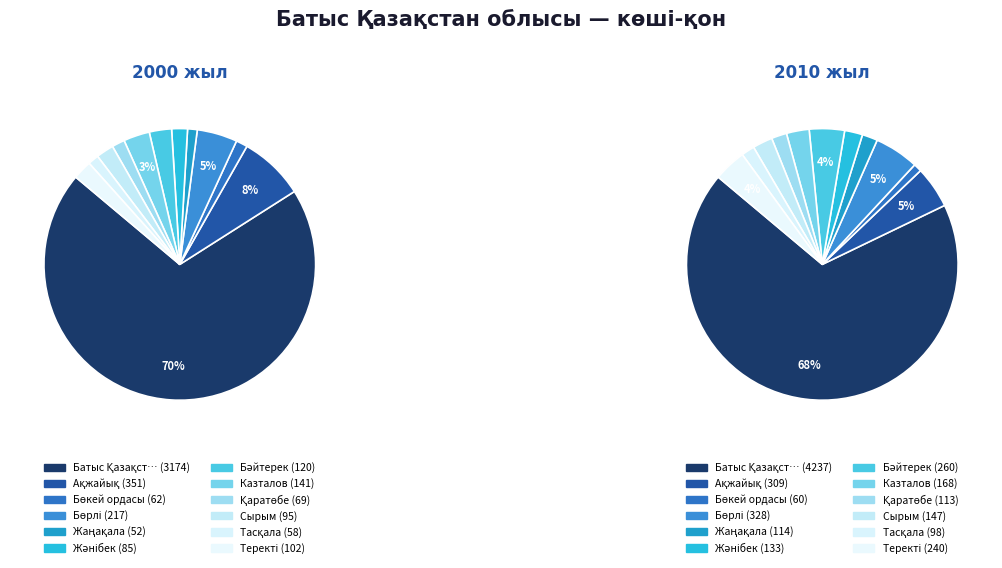

How many slices are in this pie chart?

12